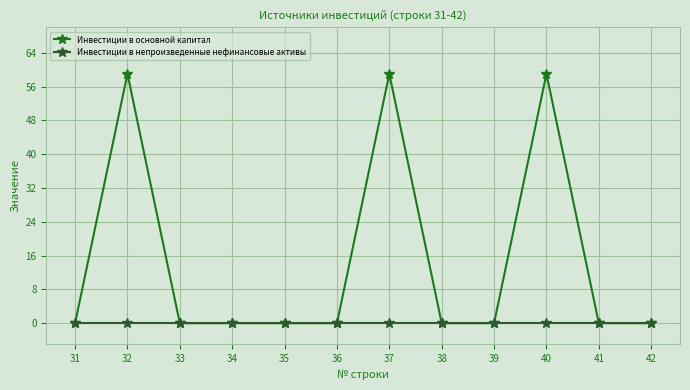

The value of Инвестиции в непроизведенные нефинансовые активы at 33 is 0. True or false?

True